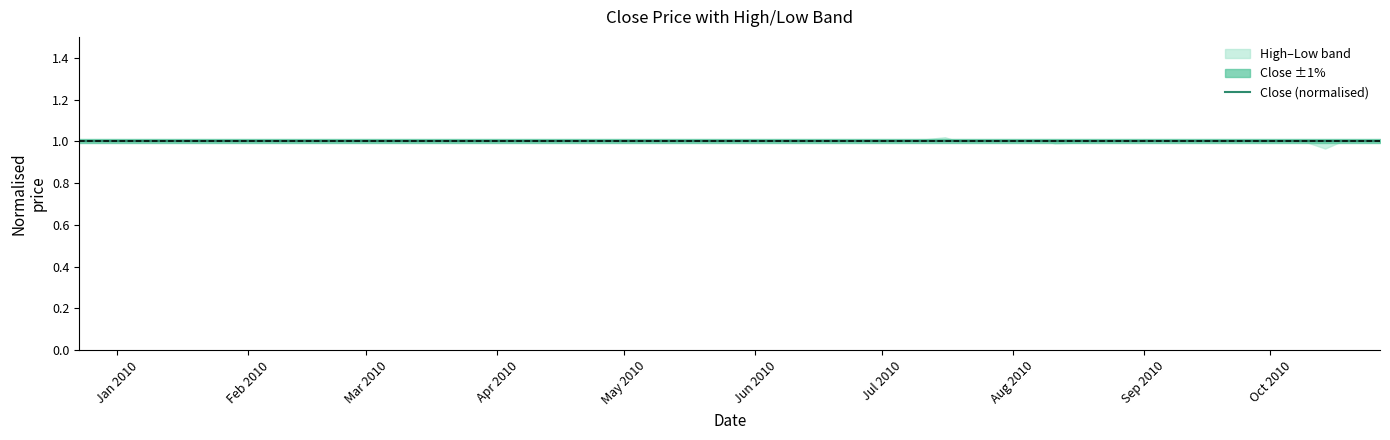

True or false: Close has more than 0 points higher than both neighbors.

True